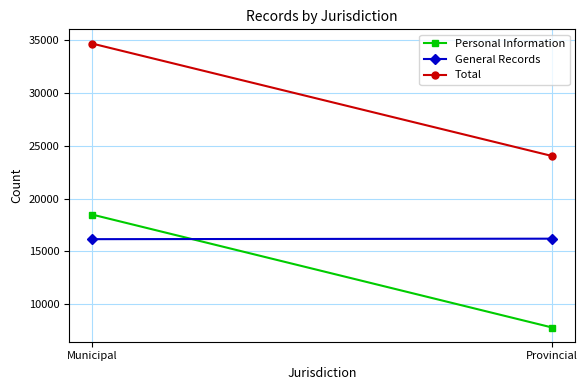

What is the label of the 2nd point from the right?

Municipal